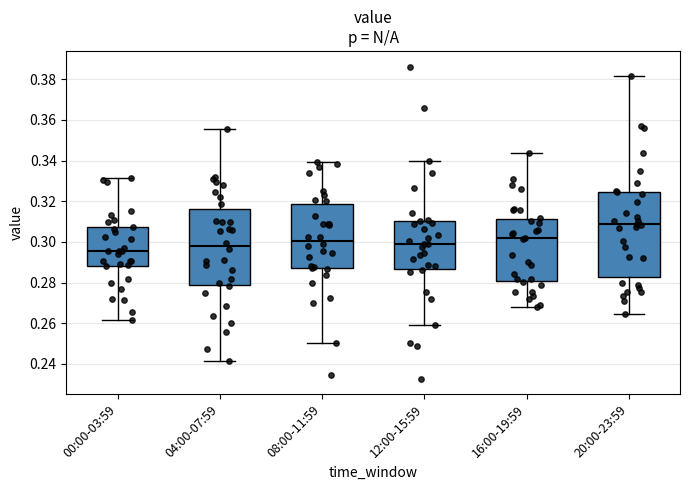

Where is the lower edge of the box for 20:00-23:59 on the y-axis? The values are not printed on the chart, so give them approximately, as read against the axis.

0.282